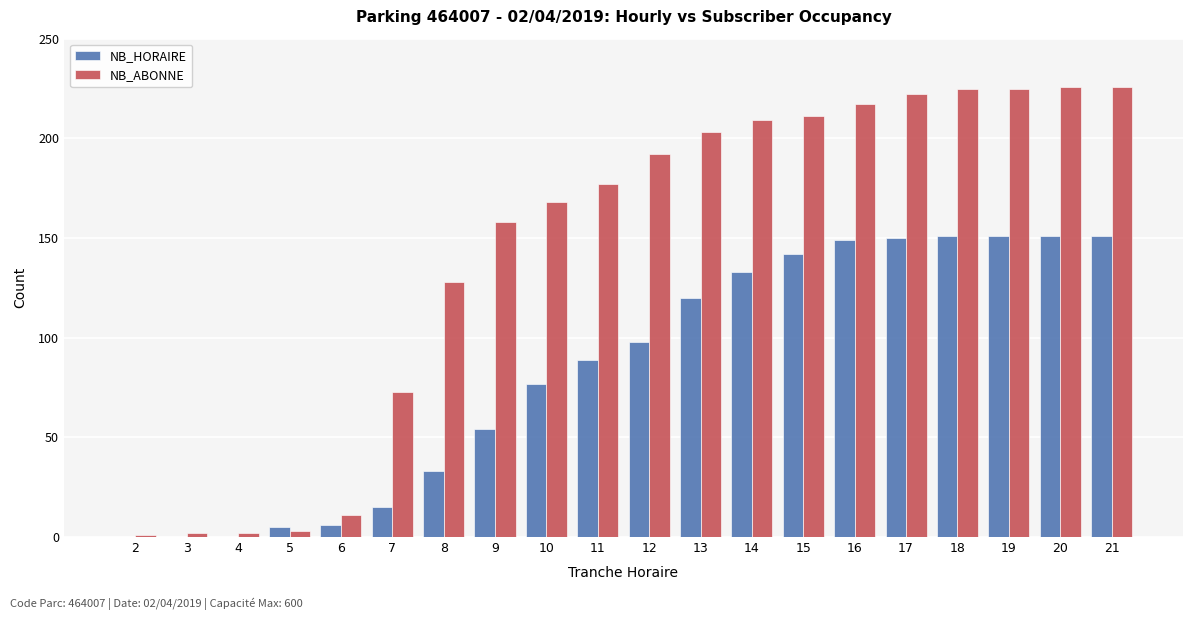

Count the number of data series in this chart.

2